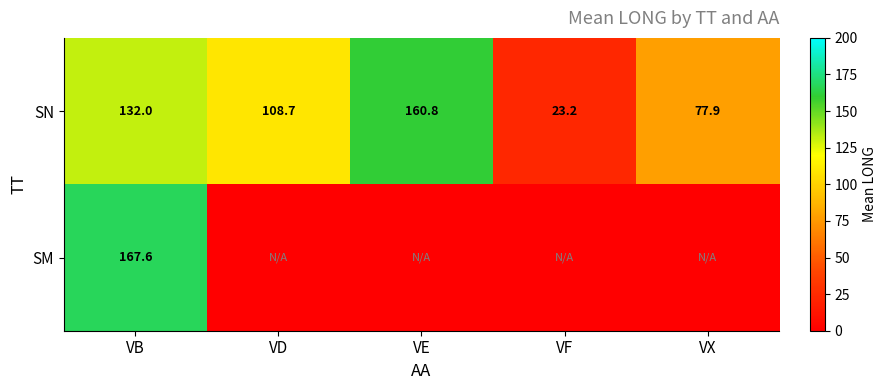

What is the approximate value of SN at VD?

108.7